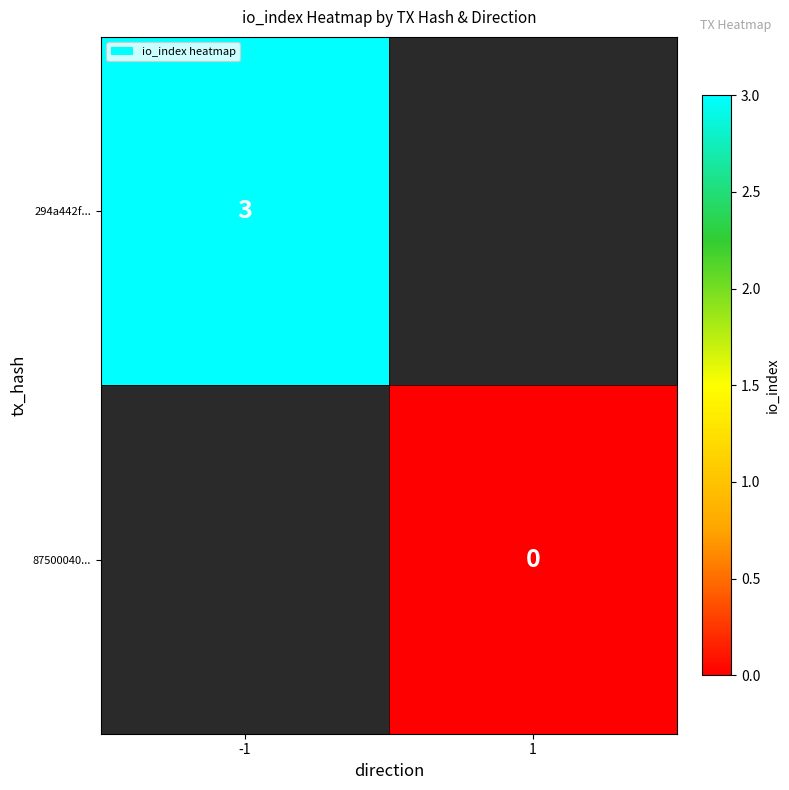

Is the value of 294a442f... at -1 greater than the value of 87500040... at 1?

Yes